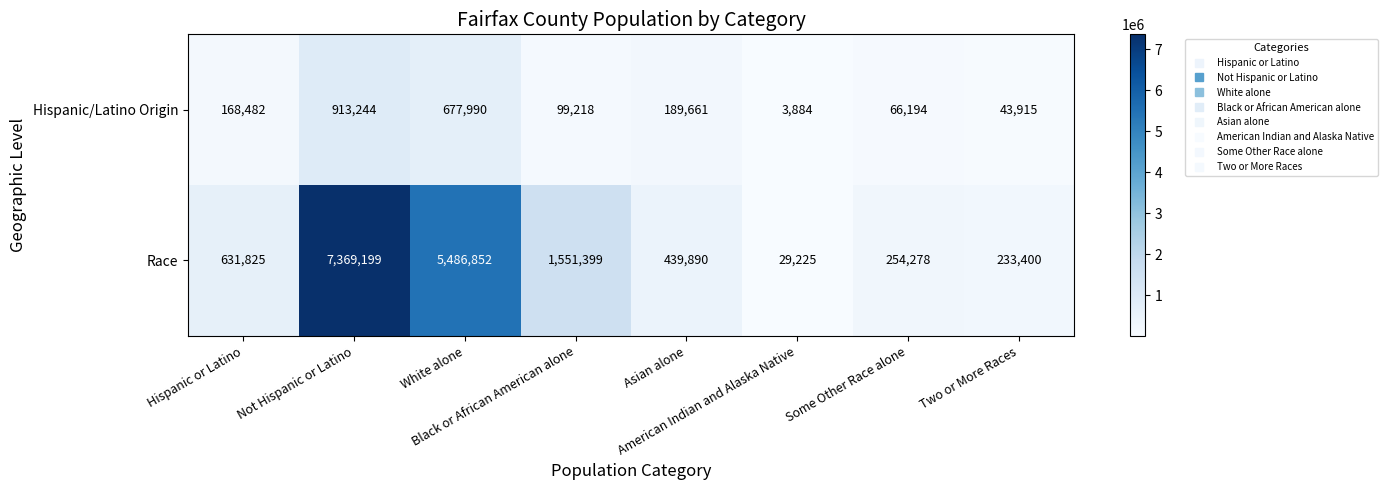

What is the minimum value shown in the chart?

3884